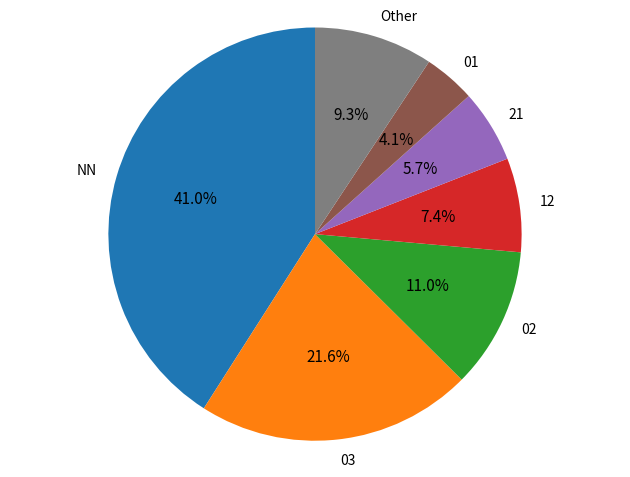

Is there a majority slice in this chart?

No